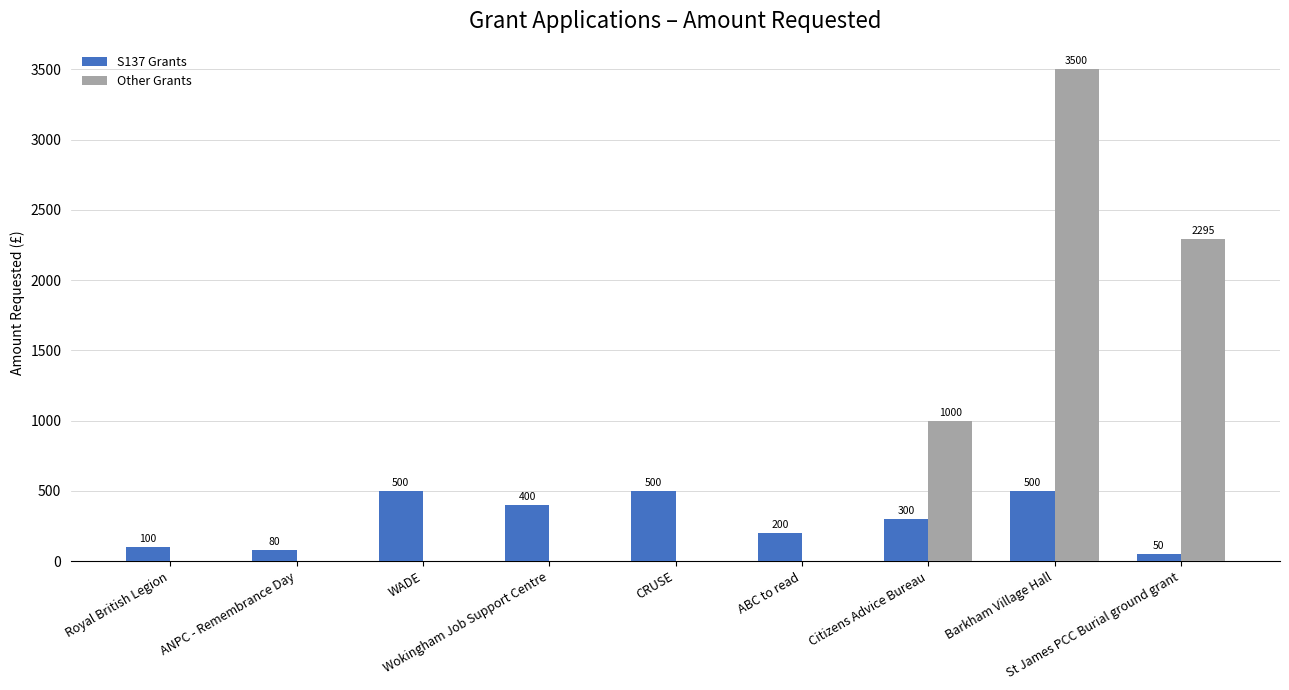

True or false: S137 Grants has a value of 238 at WADE.

False